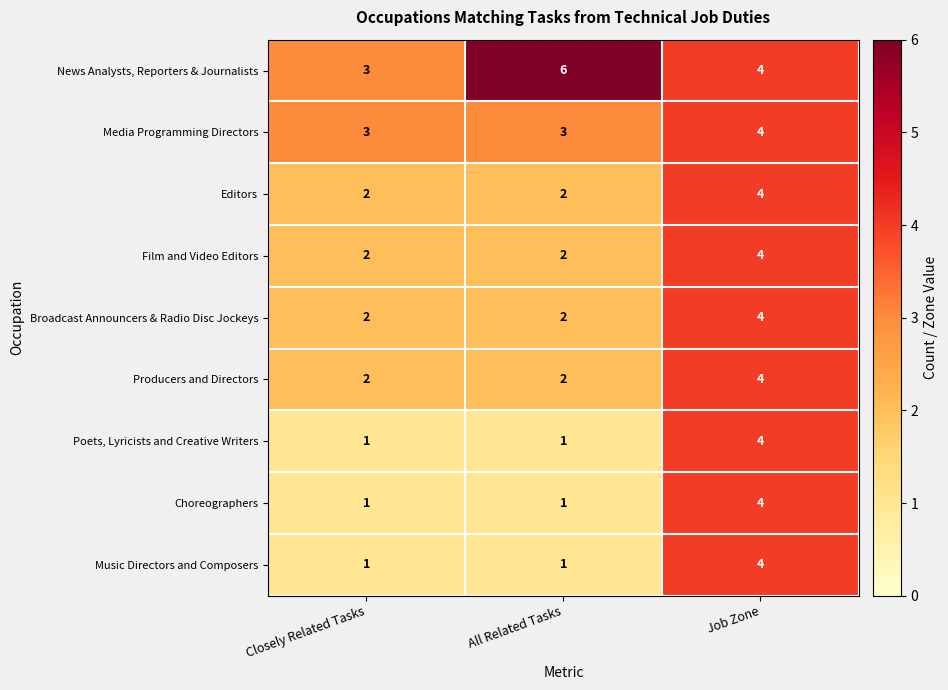

Which category has the highest value in the Film and Video Editors series?

Job Zone